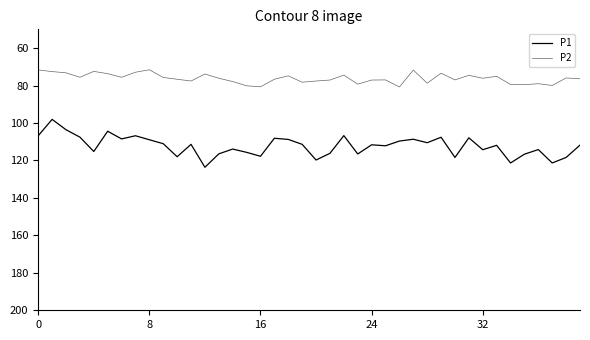

What is the minimum value for P1?

98.1